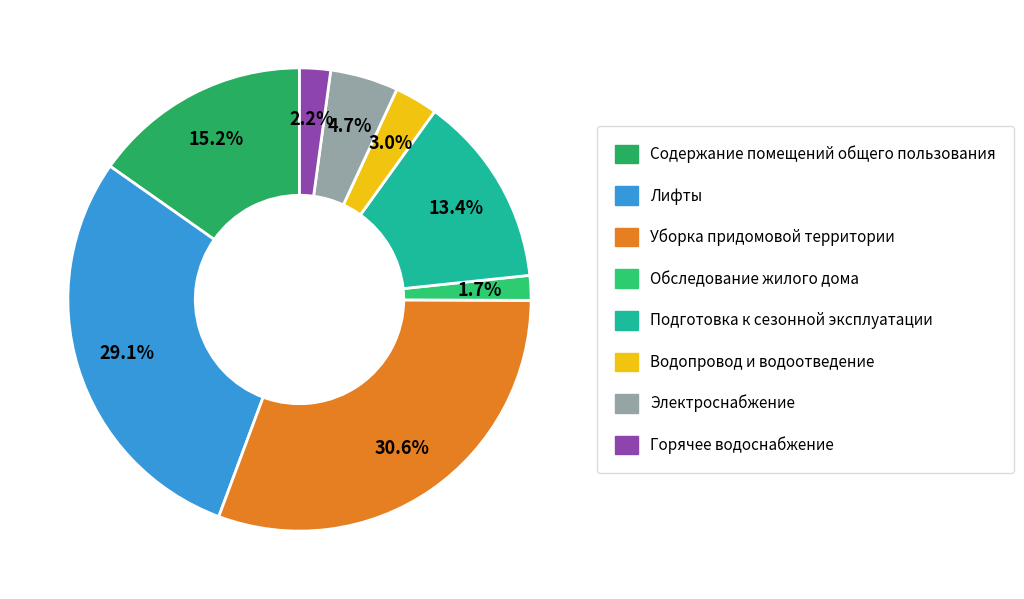

Approximately how many times larger is the value at Подготовка к сезонной эксплуатации compared to Уборка придомовой территории?

0.4